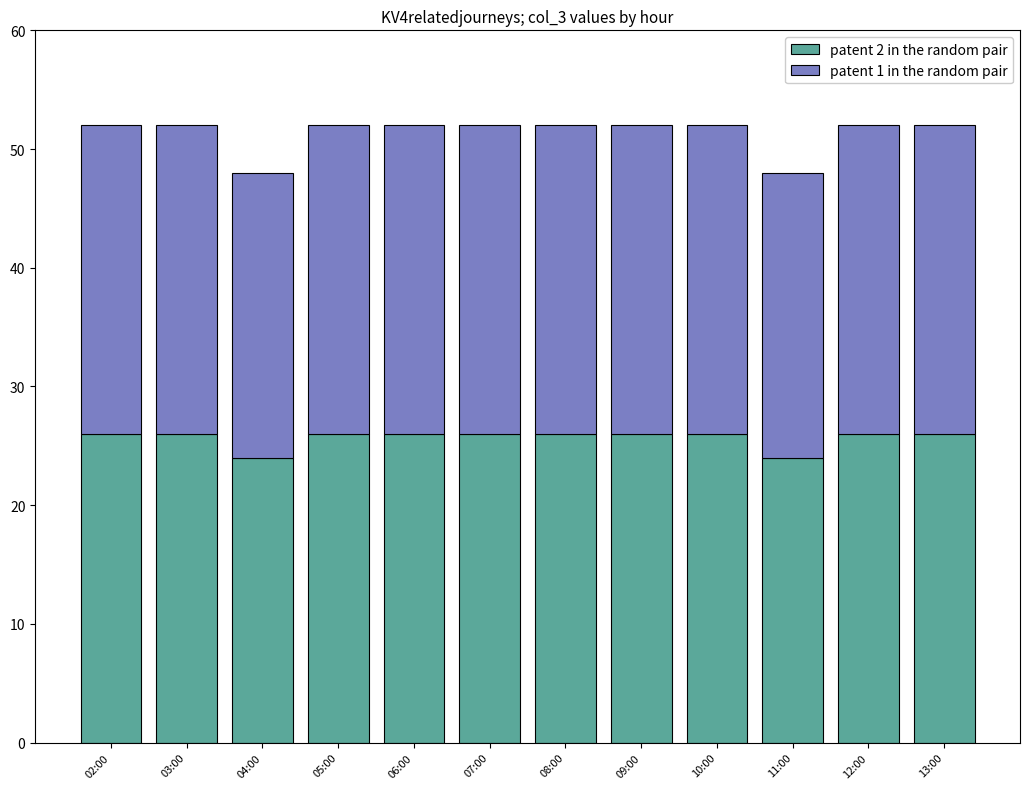

Is it true that patent 2 in the random pair equals 26 at 02:00?

True